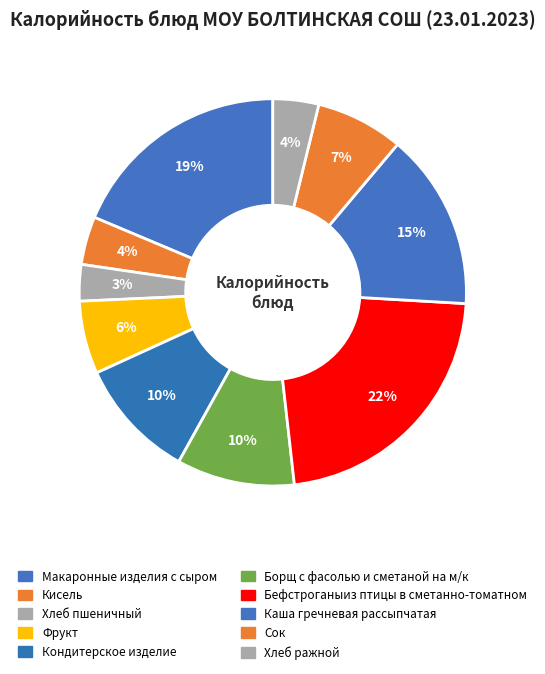

What is the largest slice in the pie chart?

Бефстроганыиз птицы в сметанно-томатном